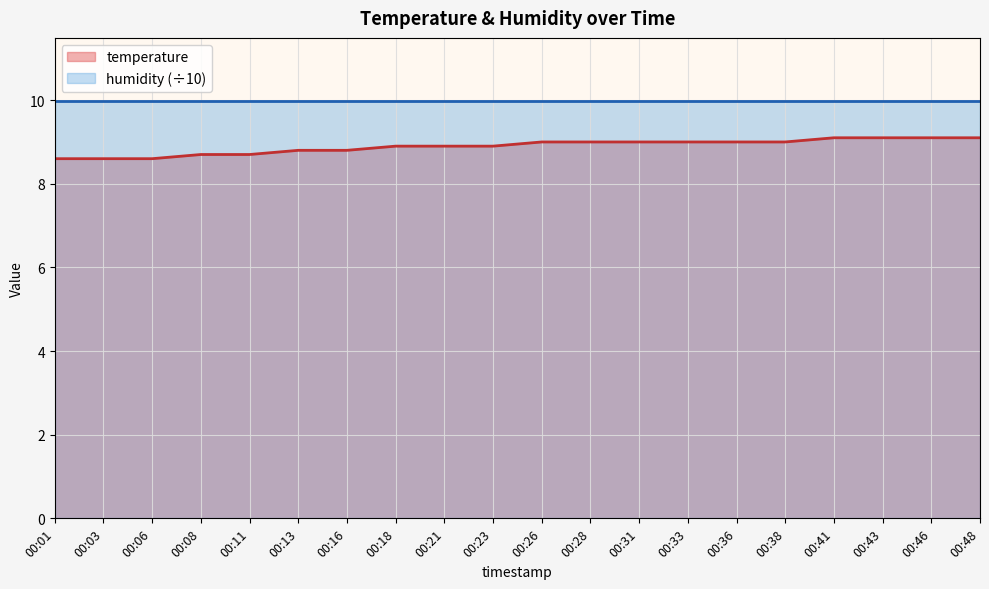

How many categories are shown in the chart?

20